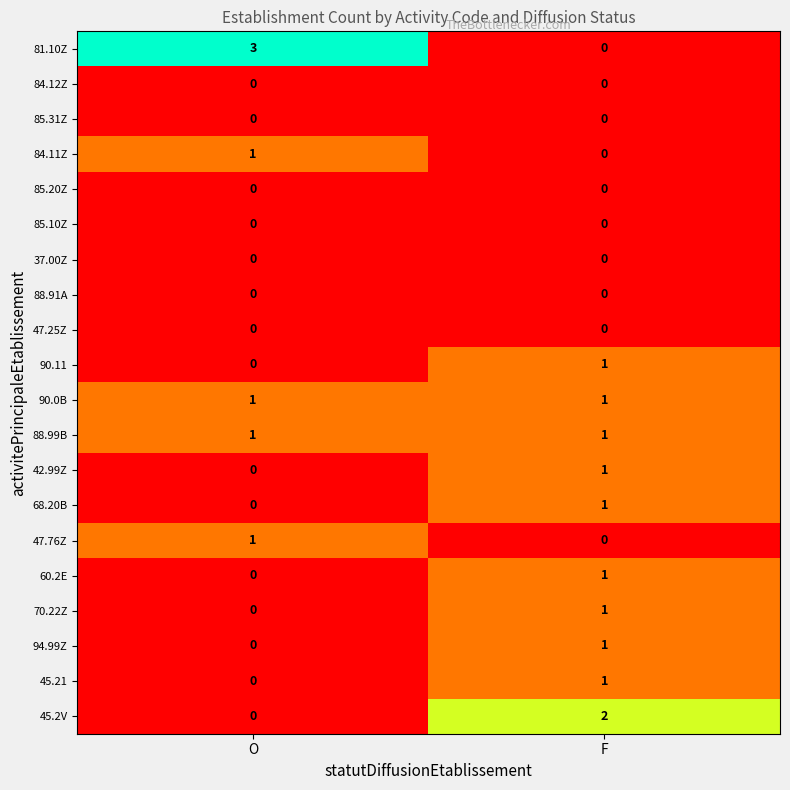

Which series has the widest spread of values?

81.10Z